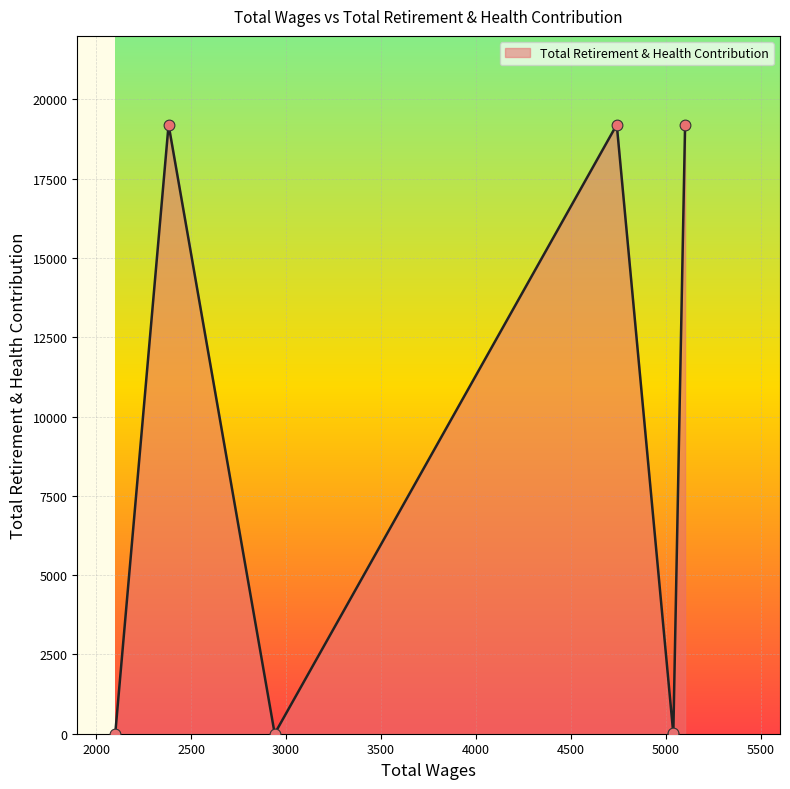

Between 5040.0 and 2381.0, which is larger?

2381.0